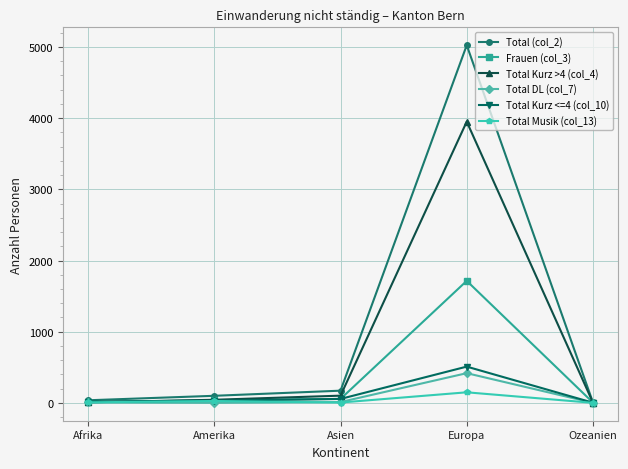

How many categories are shown in the chart?

5